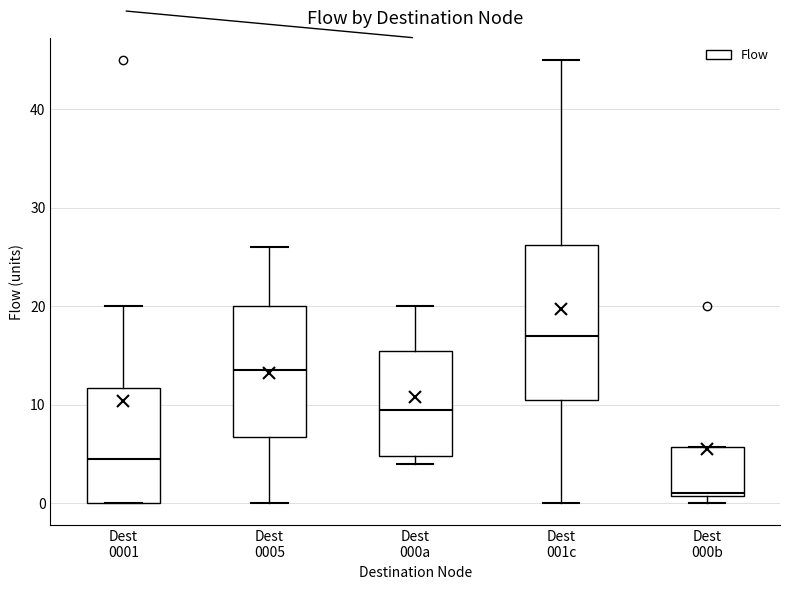

Reading left to right, read every box against the y-axis: the position of its median line, the range the box covers, and the ends of its whiskers. The values are not printed on the chart, so give them approximately, as read against the axis.

Dest 0001: median 5, box 0 to 12, whiskers 0 to 20
Dest 0005: median 14, box 7 to 20, whiskers 0 to 26
Dest 000a: median 10, box 5 to 16, whiskers 4 to 20
Dest 001c: median 17, box 11 to 26, whiskers 0 to 45
Dest 000b: median 1, box 1 to 6, whiskers 0 to 6